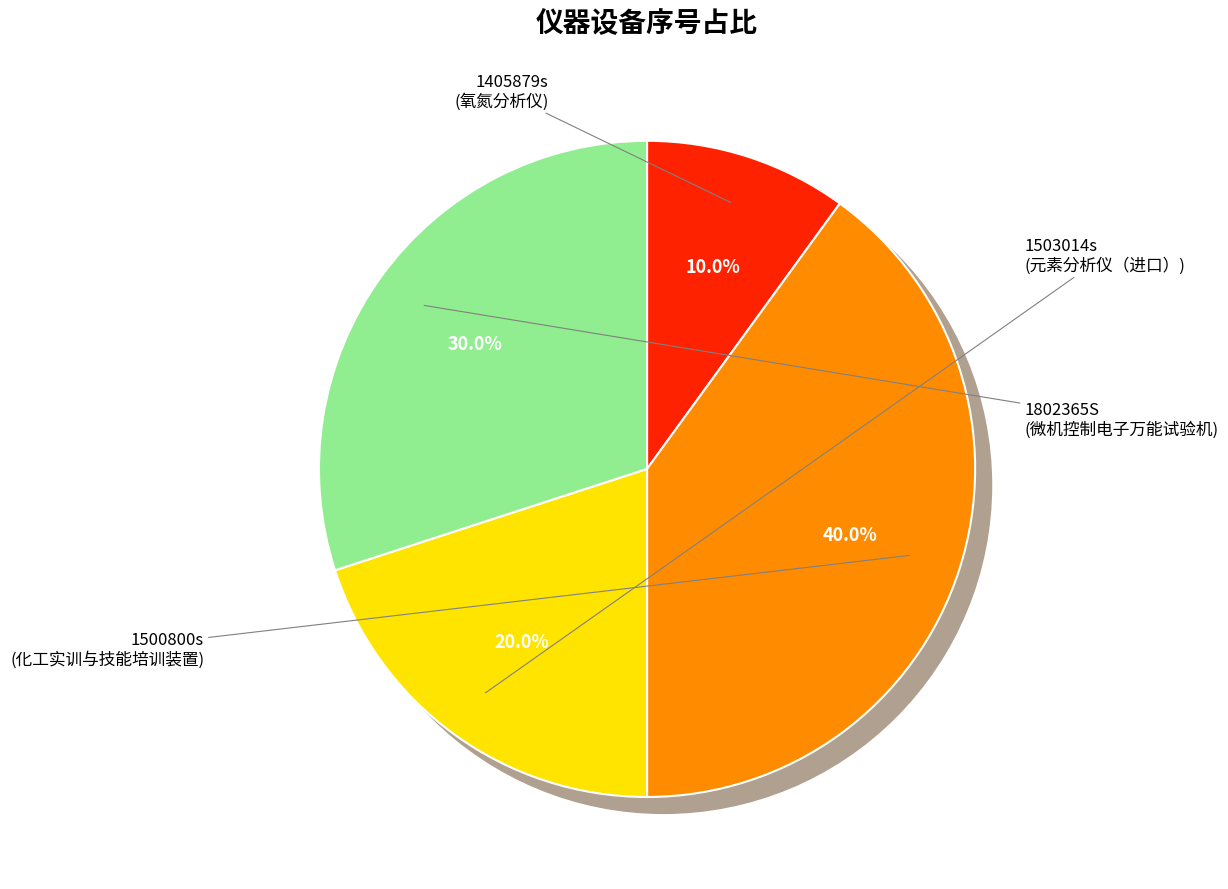

Does 1802365S account for over 50% of the chart?

No